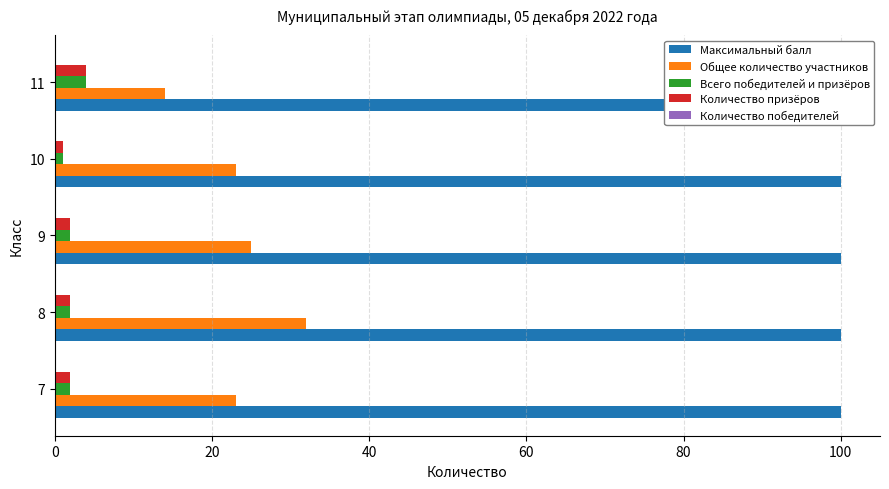

Rank the series by their maximum value, from lowest to highest.

Количество победителей, Максимальный балл, Всего победителей и призёров, Количество призёров, Общее количество участников